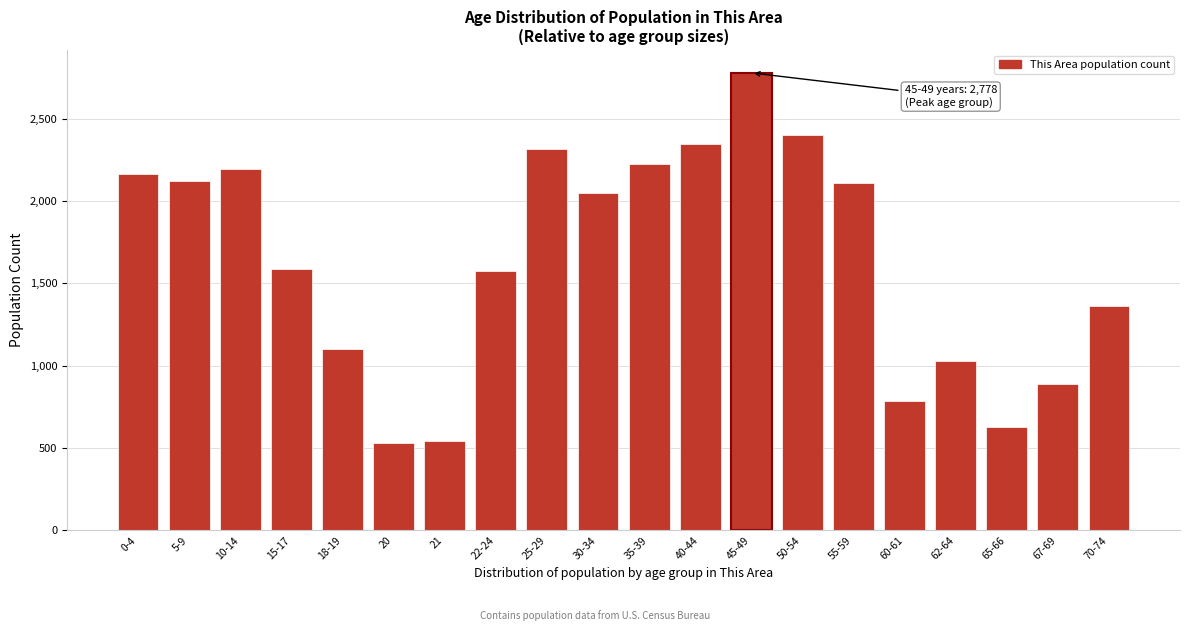

What is the smallest value displayed?

531